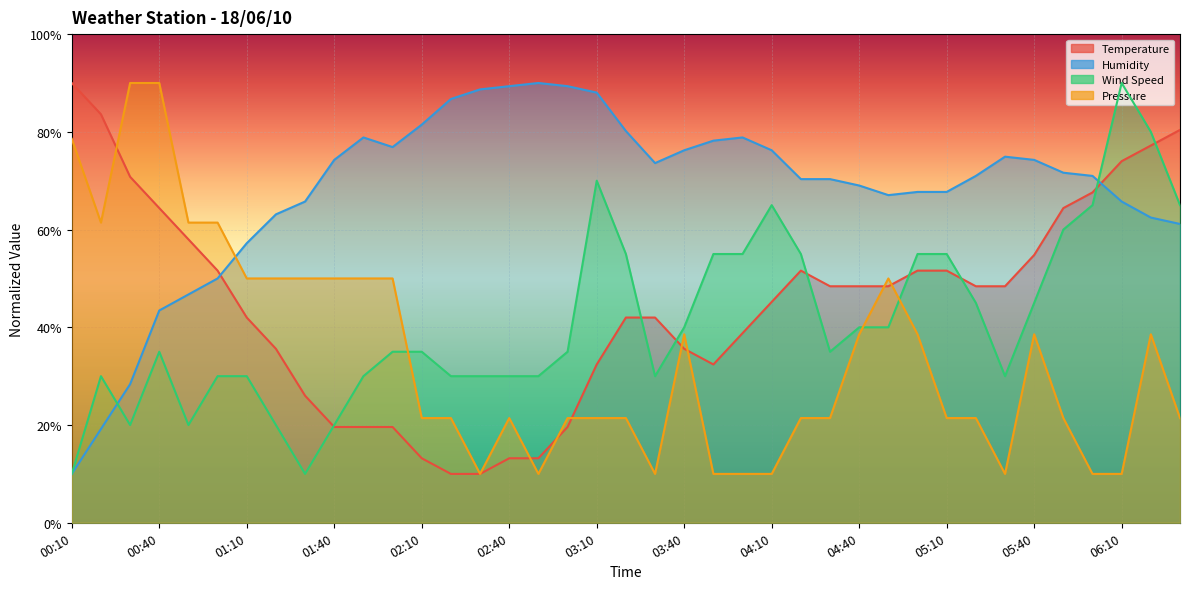

Which category has the lowest value in the Wind Speed series?

00:10